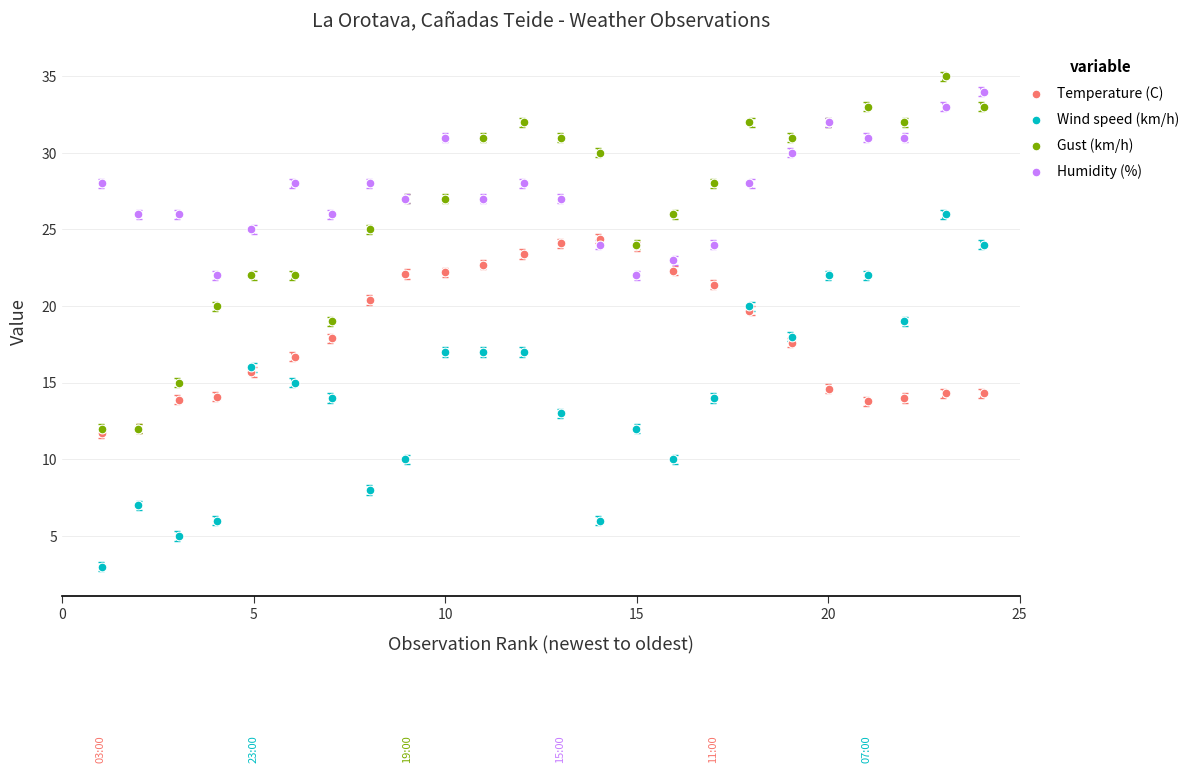

Which series contains the highest Y value?

Gust (km/h)